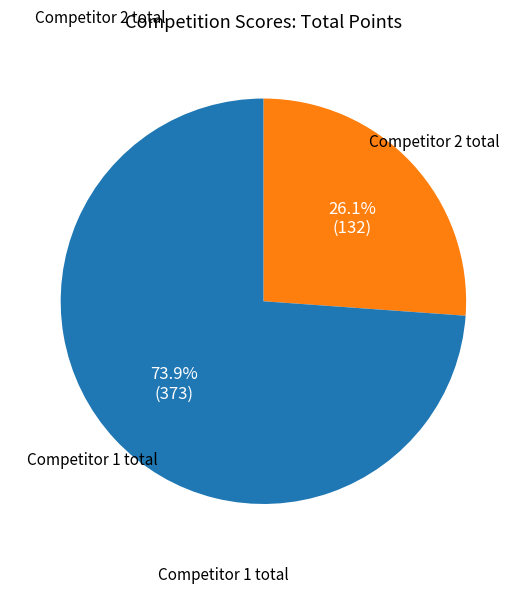

What is the ratio of the value at Competitor 1 total to the value at Competitor 2 total?

2.8